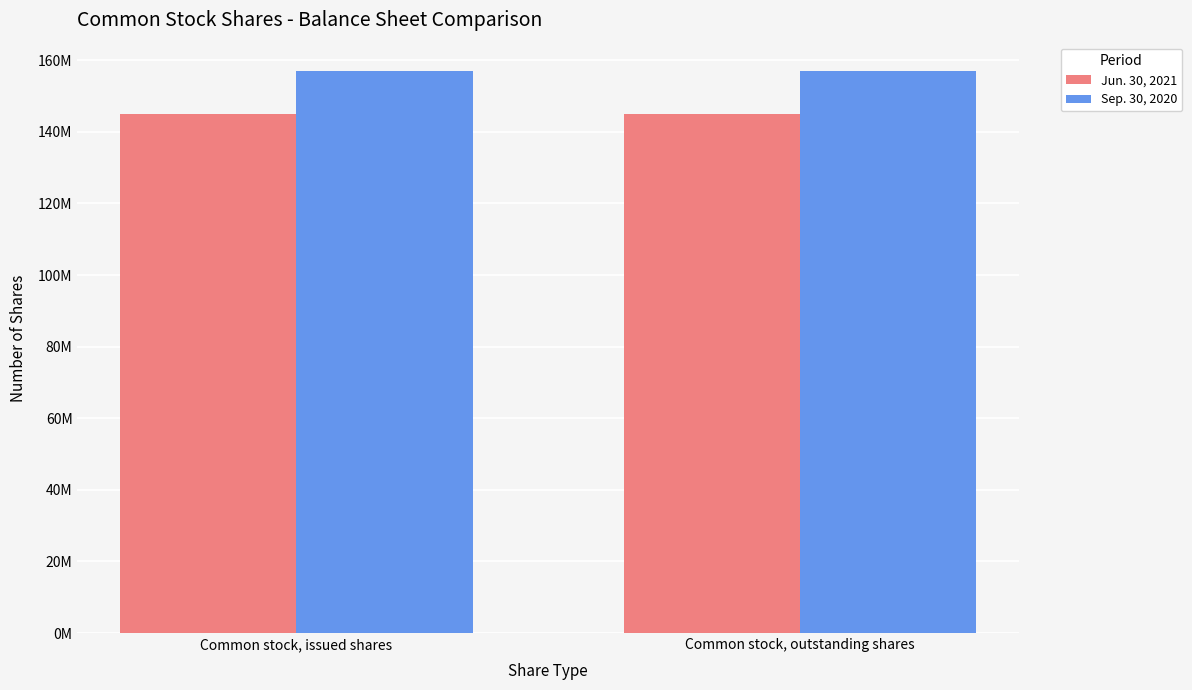

Reading left to right, what are all the values shown in this chart?

Jun. 30, 2021: Common stock, issued shares=144877676	Common stock, outstanding shares=144877676
Sep. 30, 2020: Common stock, issued shares=157044687	Common stock, outstanding shares=157044687